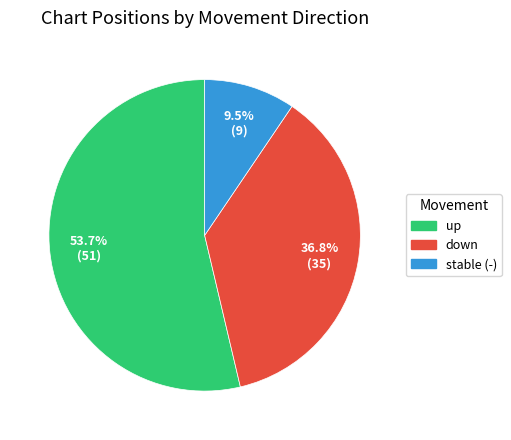

Count the number of slices in the pie.

3